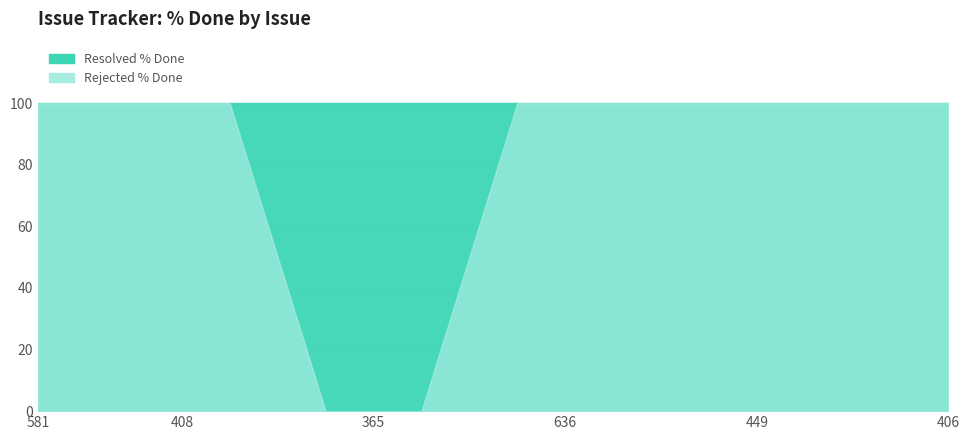

What is the average value of the Resolved % Done series?

100